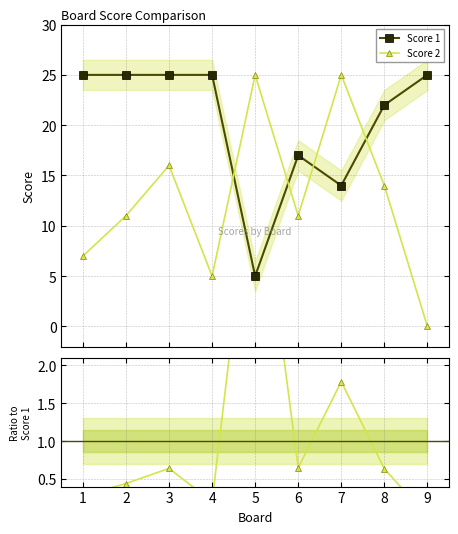

What is the value of the Score 2 point at the 3rd from the left?

16